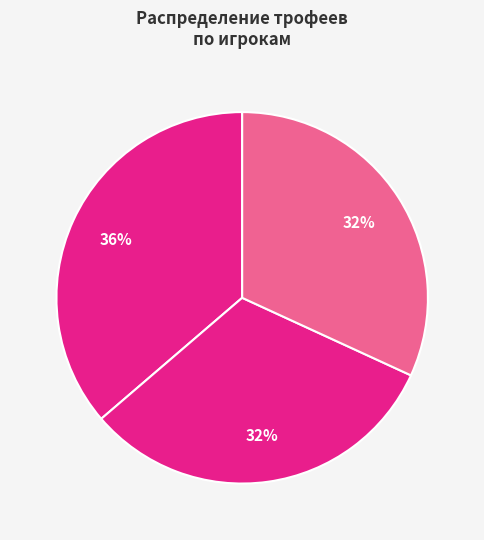

Does any single category account for the majority?

No